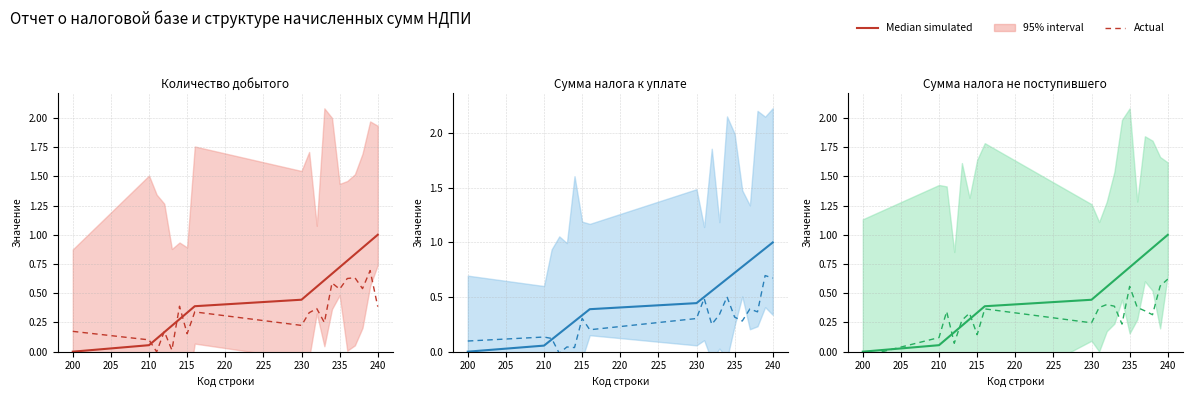

How many lines are shown in the chart?

2